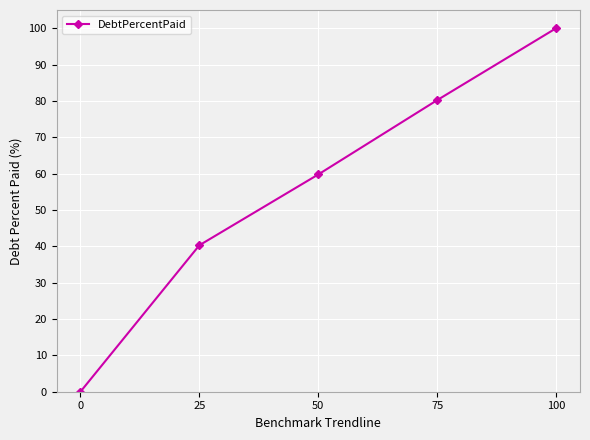

Reading right to left, what are all the values shown in this chart?

100=100.0	75=80.2	50=59.8	25=40.3	0=0.0